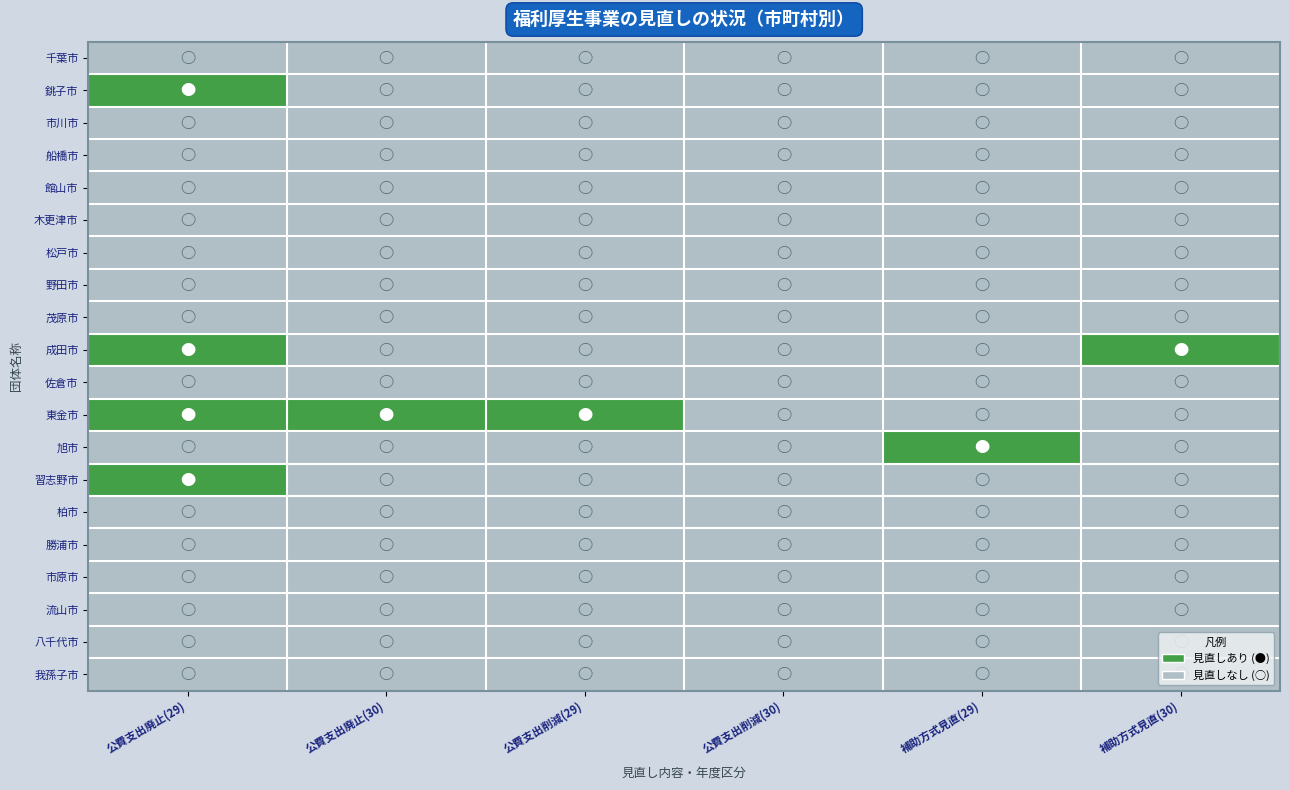

What is the total value across all series at 公費支出廃止(29)?

4